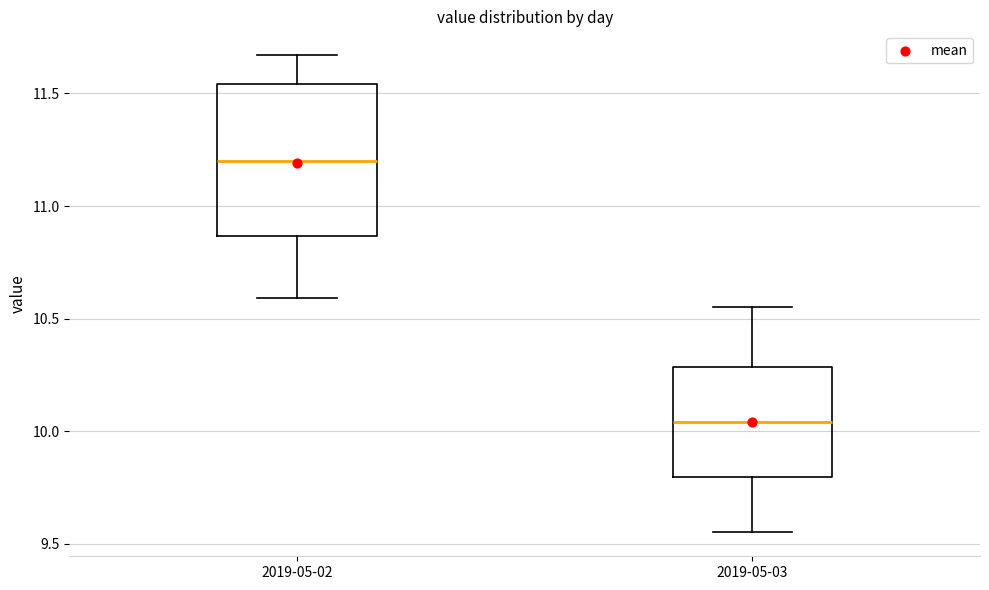

Which box is the tallest, from its lower edge to its upper edge?

2019-05-02